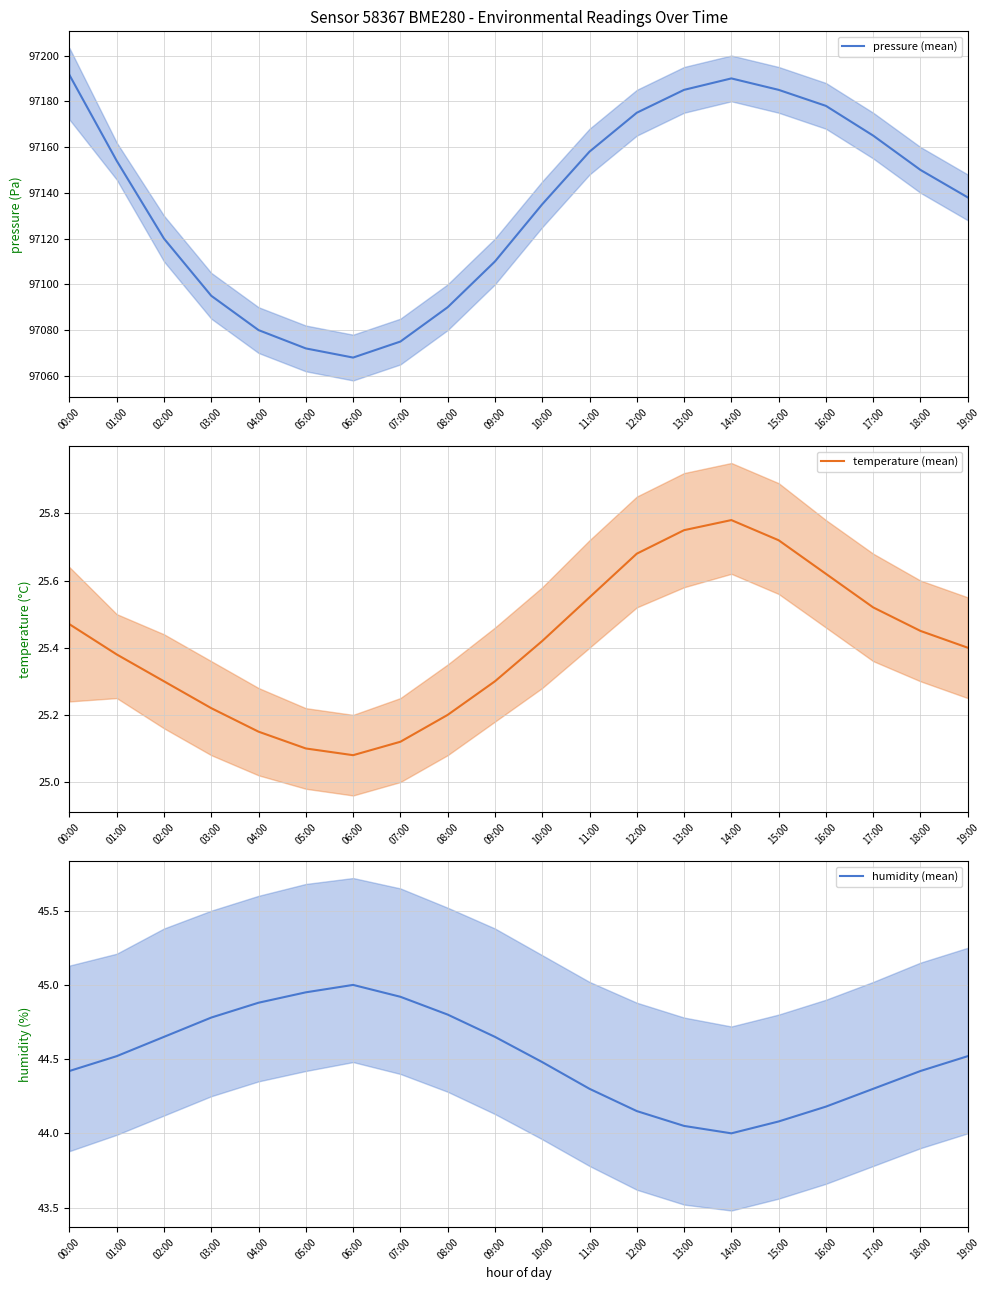

What is the label of the 5th point from the left?

04:00